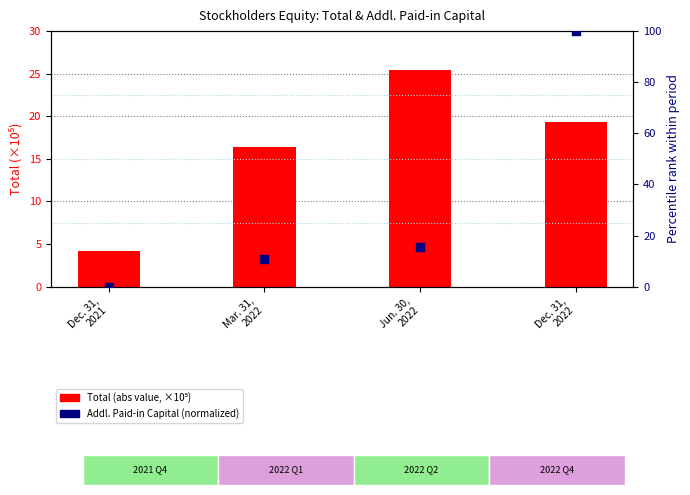

At how many categories does at least one series exceed 47?

1